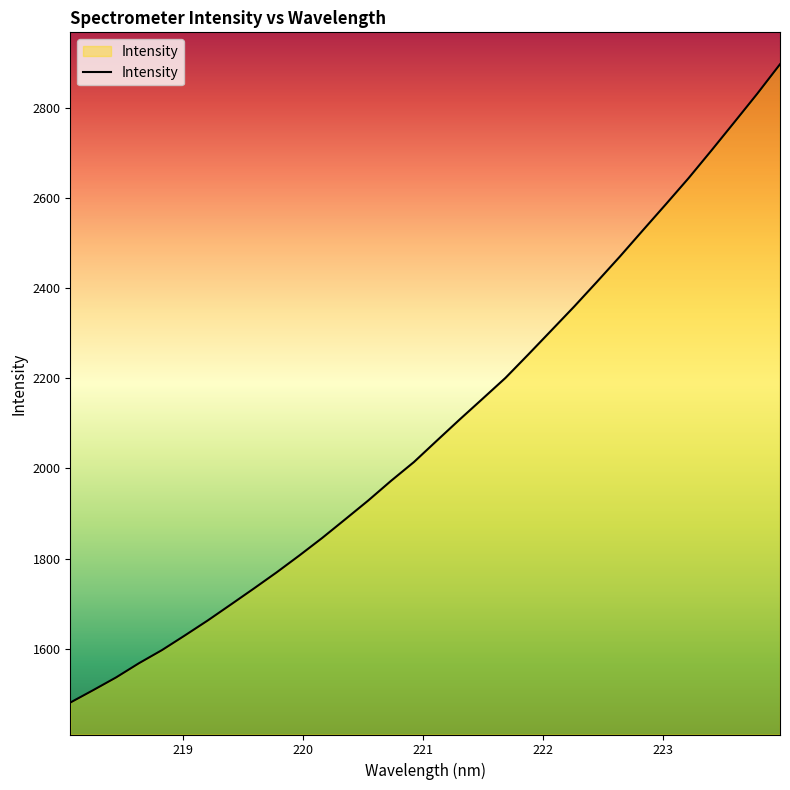

What is the greatest value displayed?

2896.1